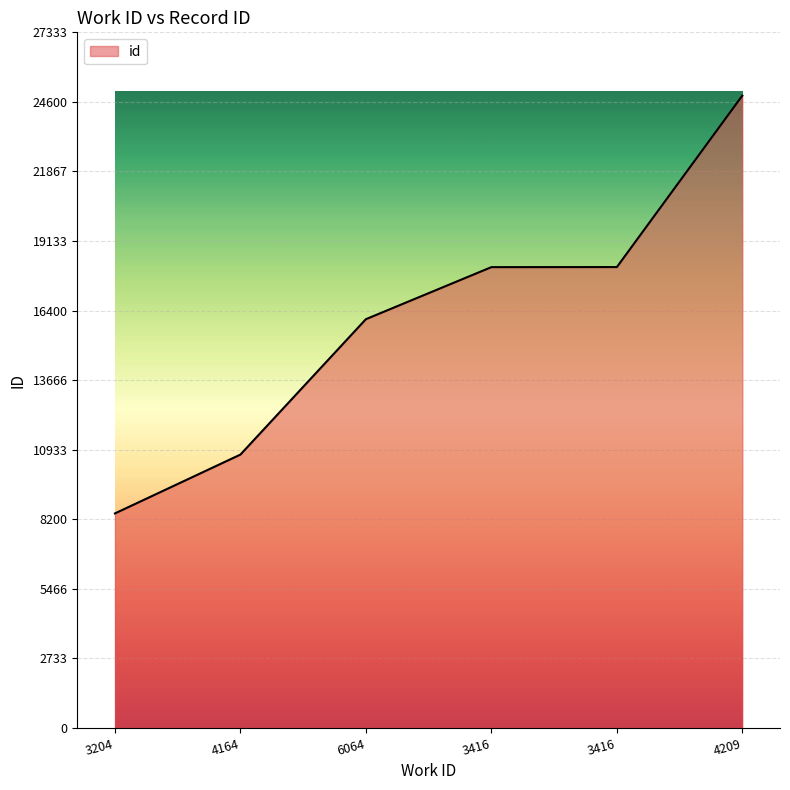

How many lines are shown in the chart?

1